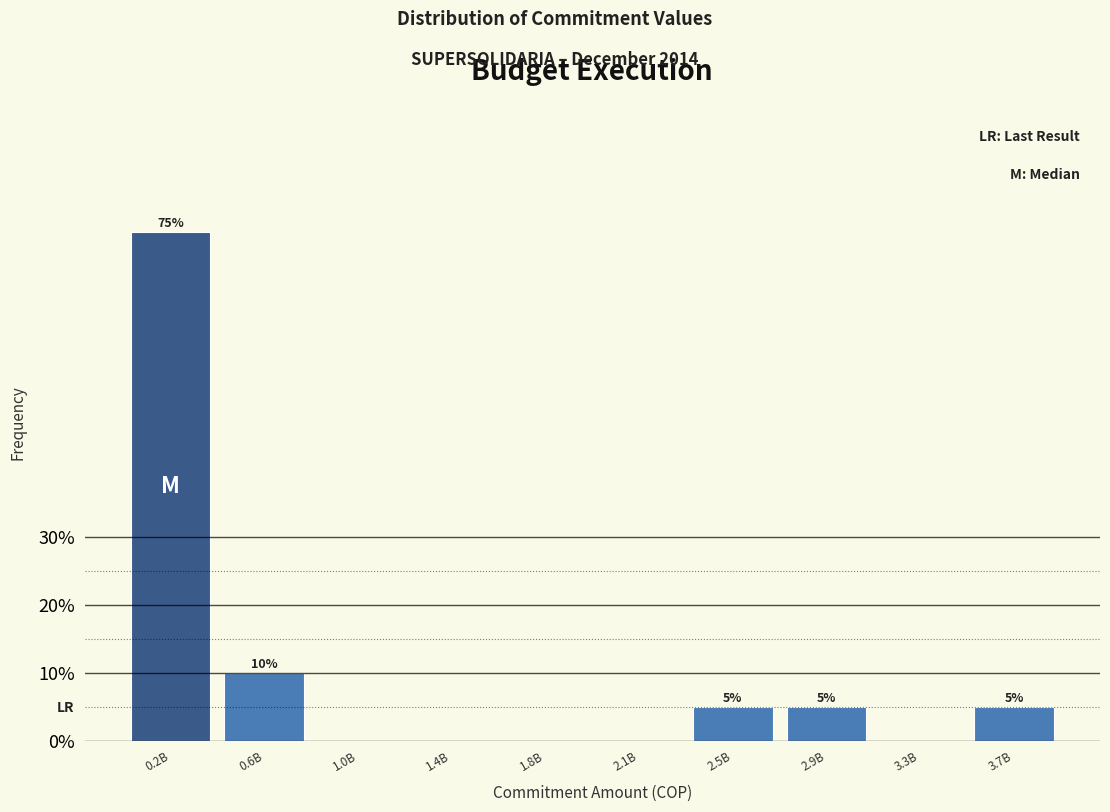

Reading left to right, extract all data points from this chart.

0.2B=75	0.6B=10	1.0B=0	1.4B=0	1.8B=0	2.1B=0	2.5B=5	2.9B=5	3.3B=0	3.7B=5